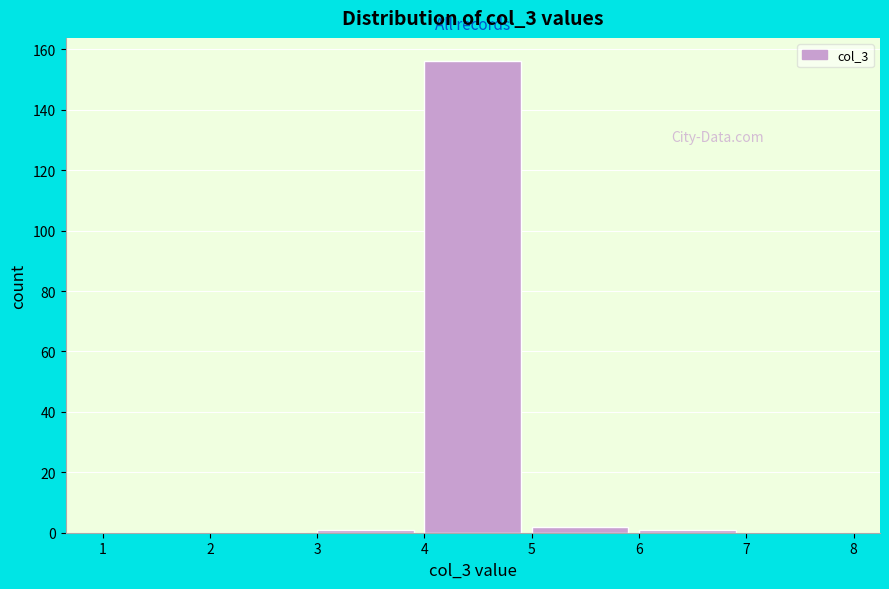

Reading left to right, transcribe this chart: for each bar, give the range it covers on the x-axis and its height. The values are not printed on the chart, so give them approximately, as read against the axis.

1 to 2: 0
2 to 3: 0
3 to 4: under 2
4 to 5: 156
5 to 6: 2
6 to 7: under 2
7 to 8: 0